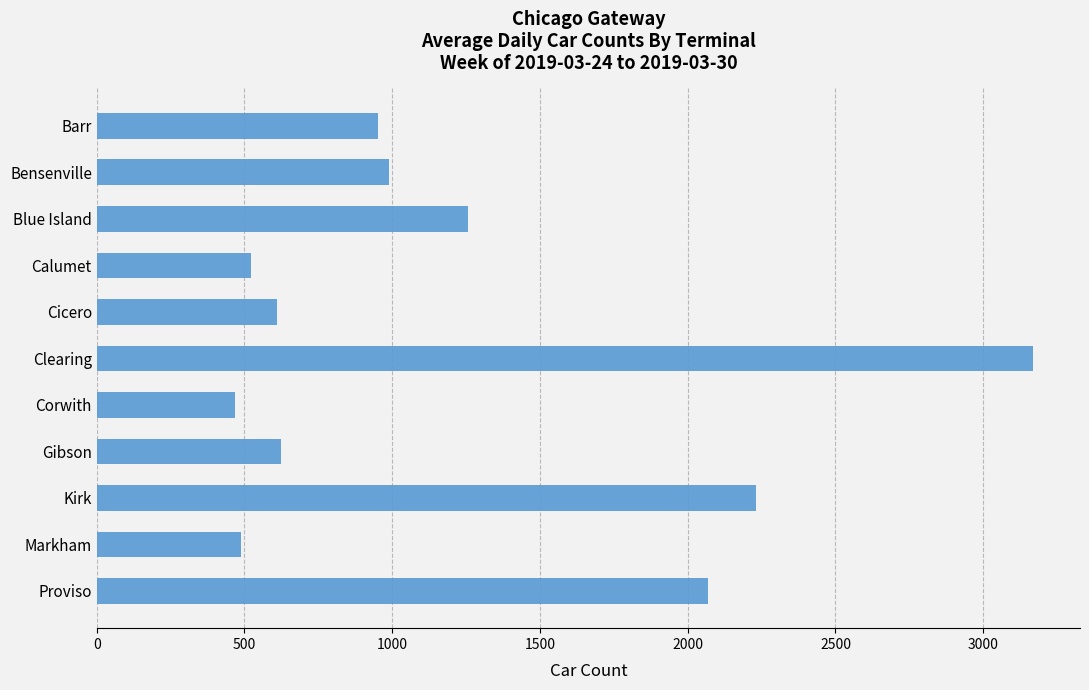

Reading top to bottom, extract all data points from this chart.

952	990	1256	523	611	3169	468	625	2230	487	2070